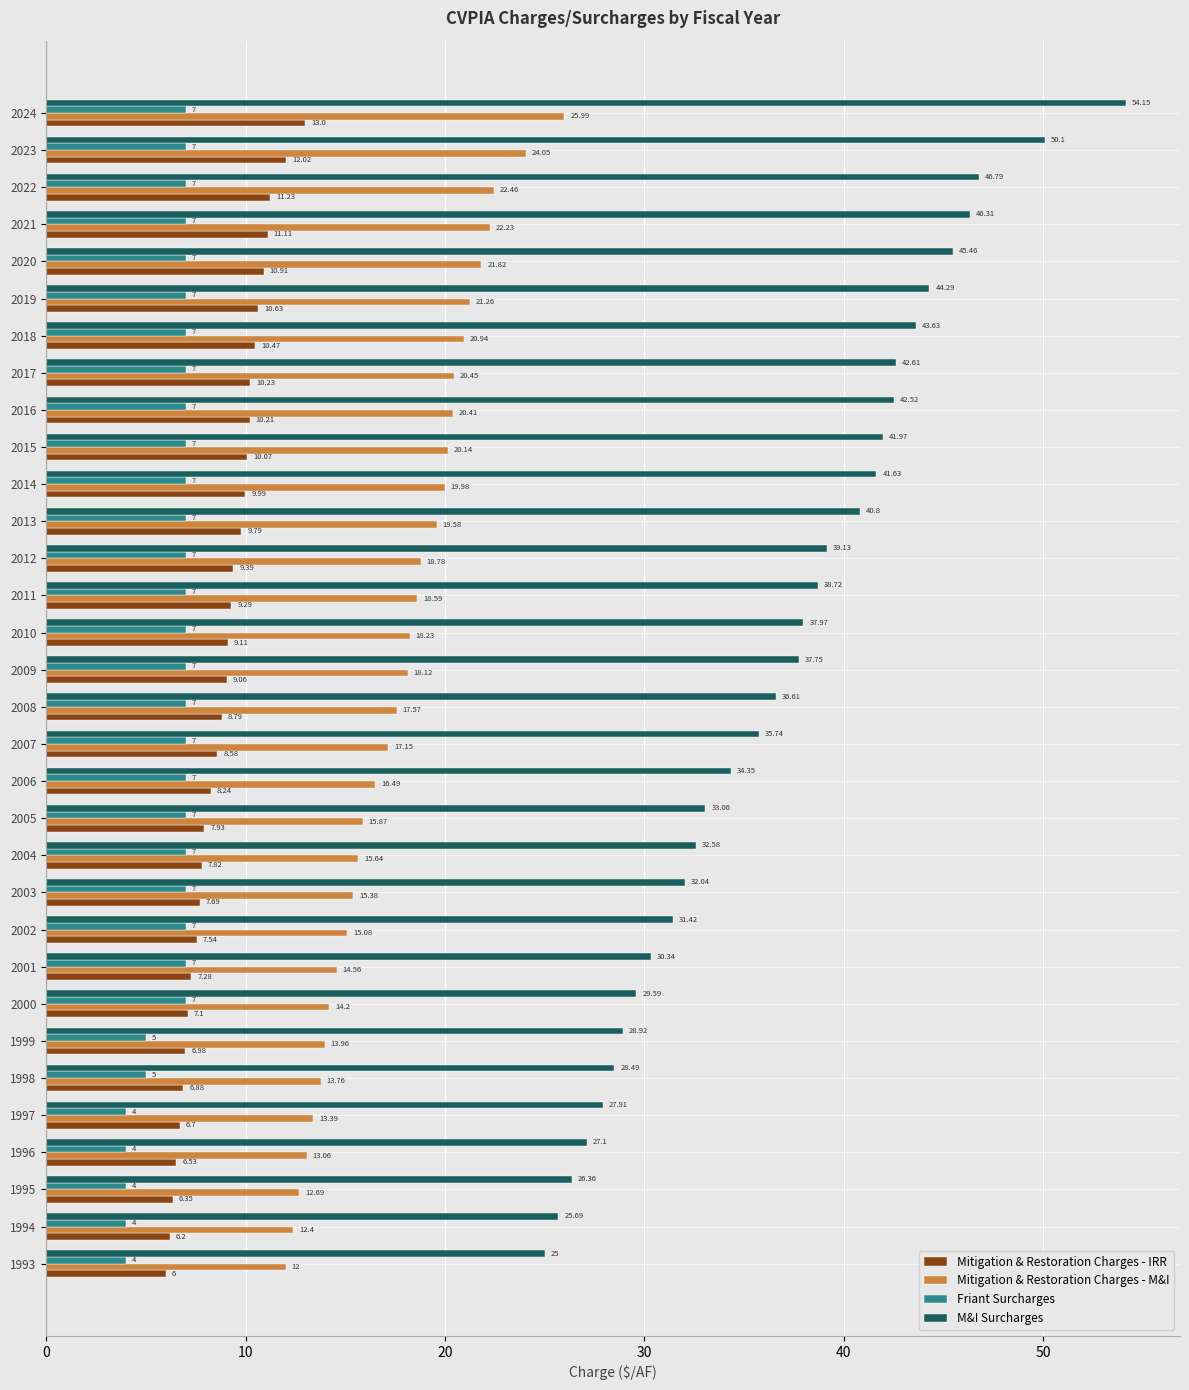

What is the spread (max minus min) of values at 2000?

22.6